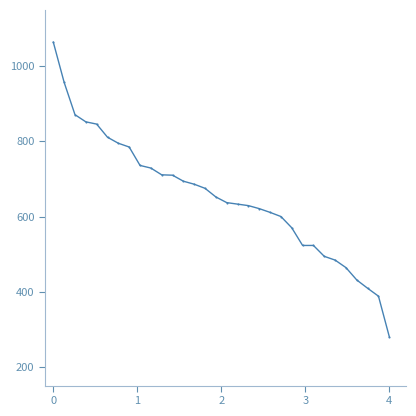

What is the average value?

652